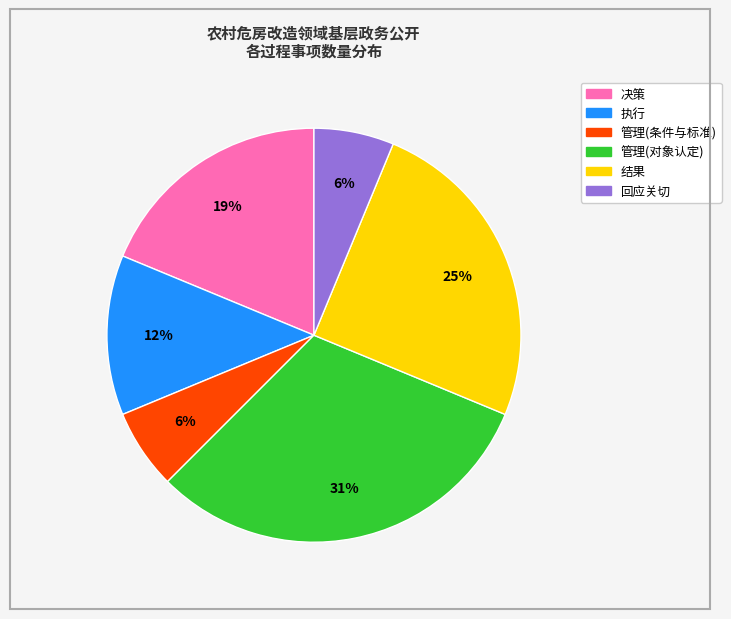

Approximately how many times larger is the value at 结果 compared to 管理(对象认定)?

0.8